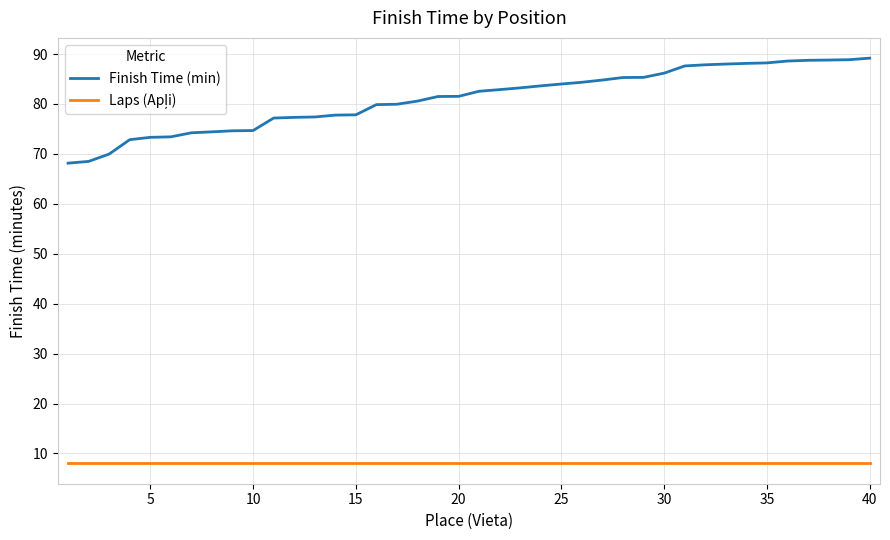

Which series has the widest spread of values?

Finish Time (min)